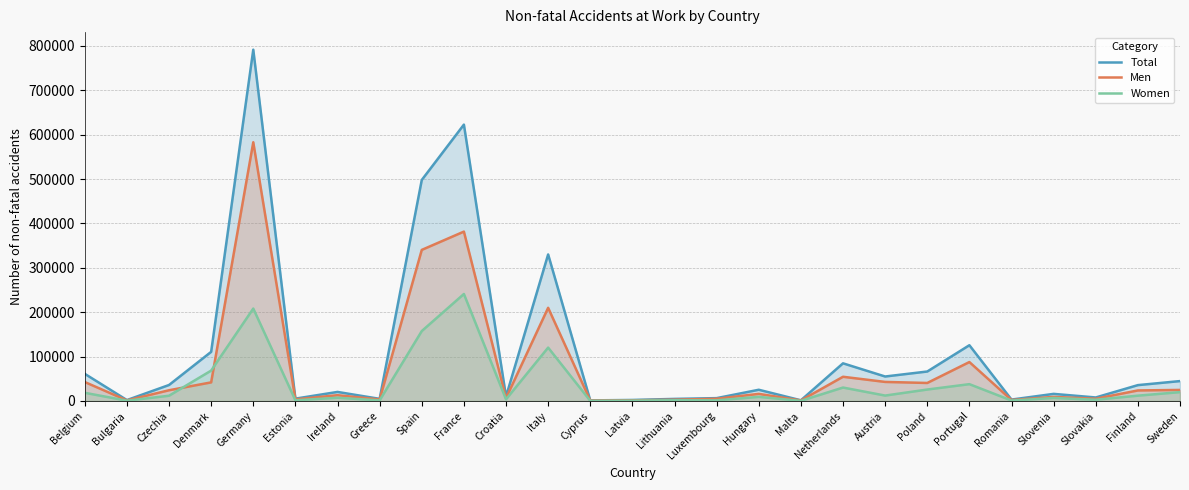

What position from the right is Bulgaria?

26